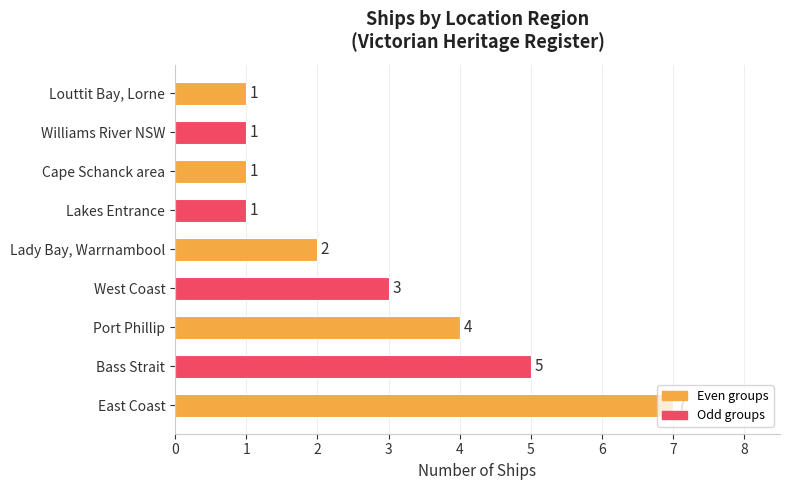

Where is the data nearest to the value 4?

Port Phillip